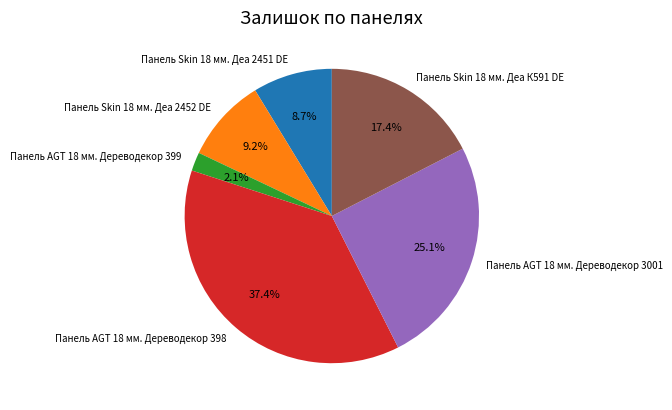

To the nearest percent, what is the combined percentage of Панель Skin 18 мм. Деа 2451 DE and Панель Skin 18 мм. Деа К591 DE?

26%